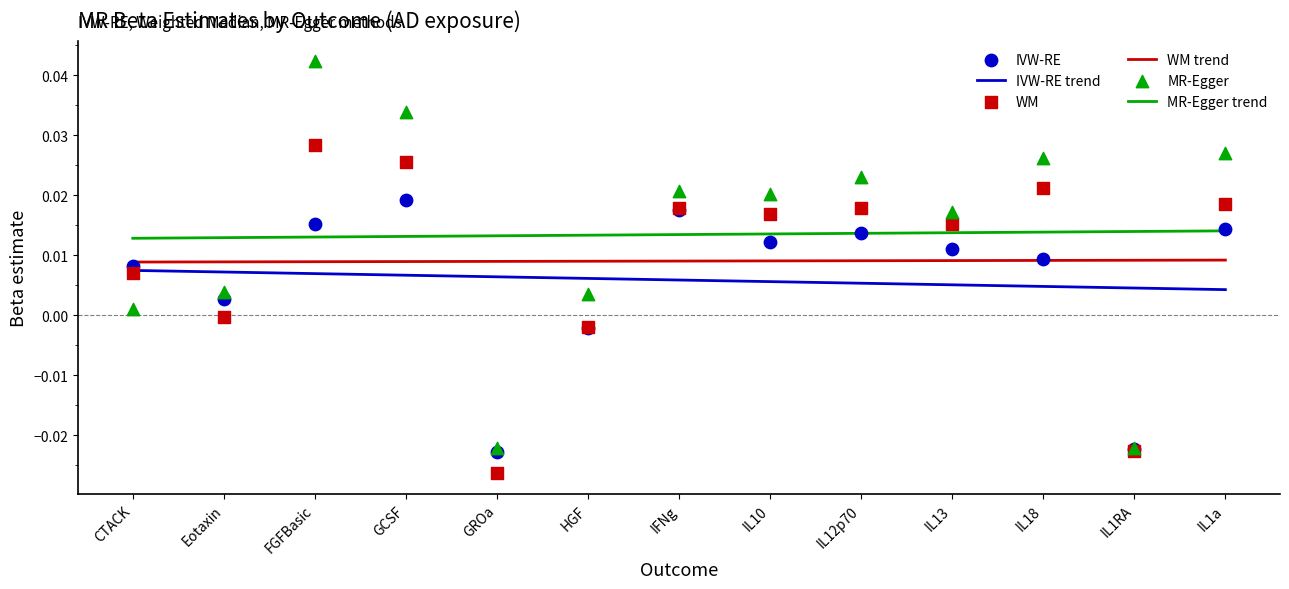

At which category is the sum across all series the highest?

FGFBasic